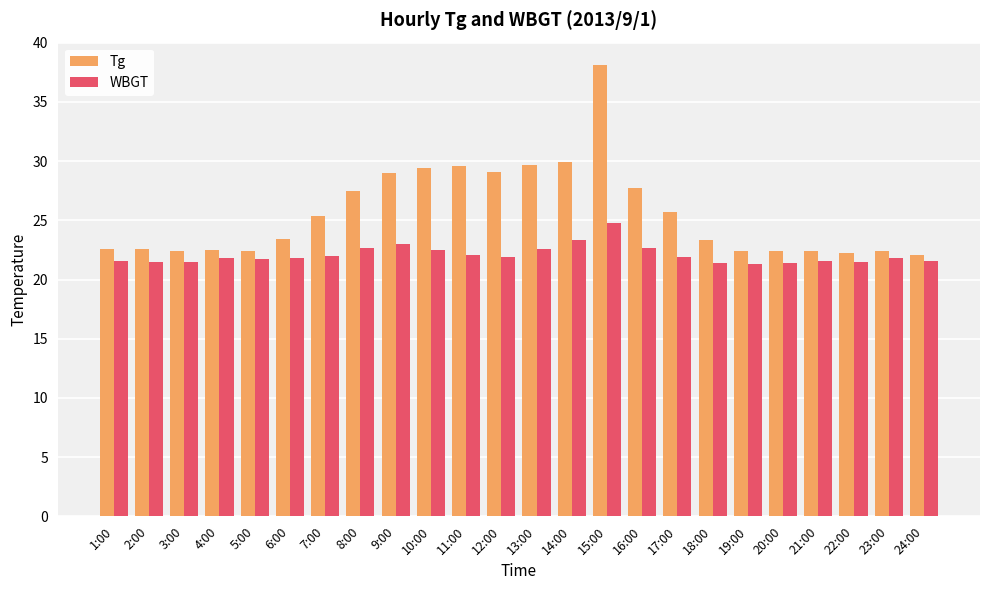

Which series changed the most between 4:00 and 12:00?

Tg